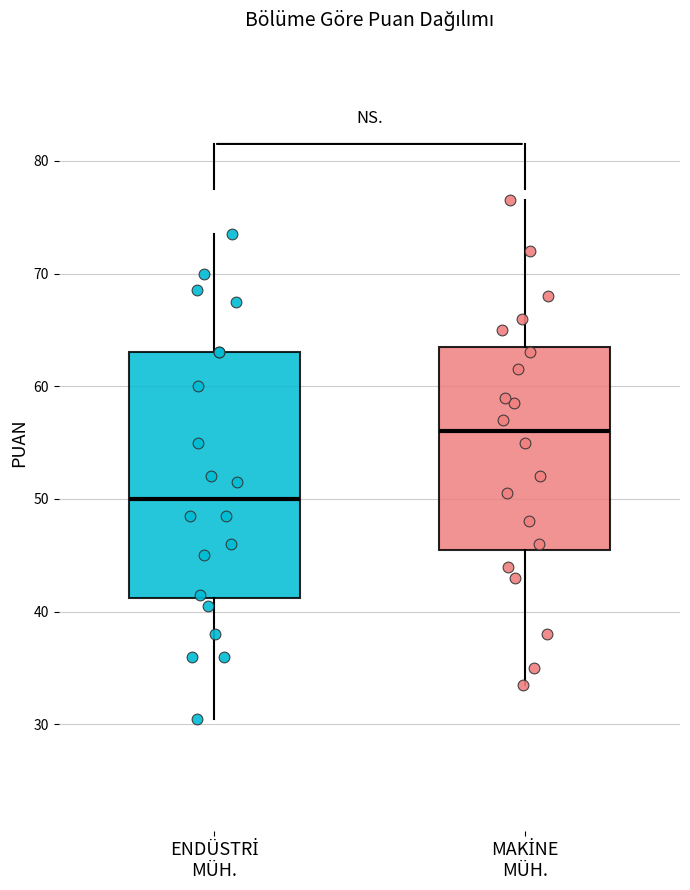

Where does the upper whisker of the box for ENDÜSTRİ MÜH. end on the y-axis? The values are not printed on the chart, so give them approximately, as read against the axis.

74